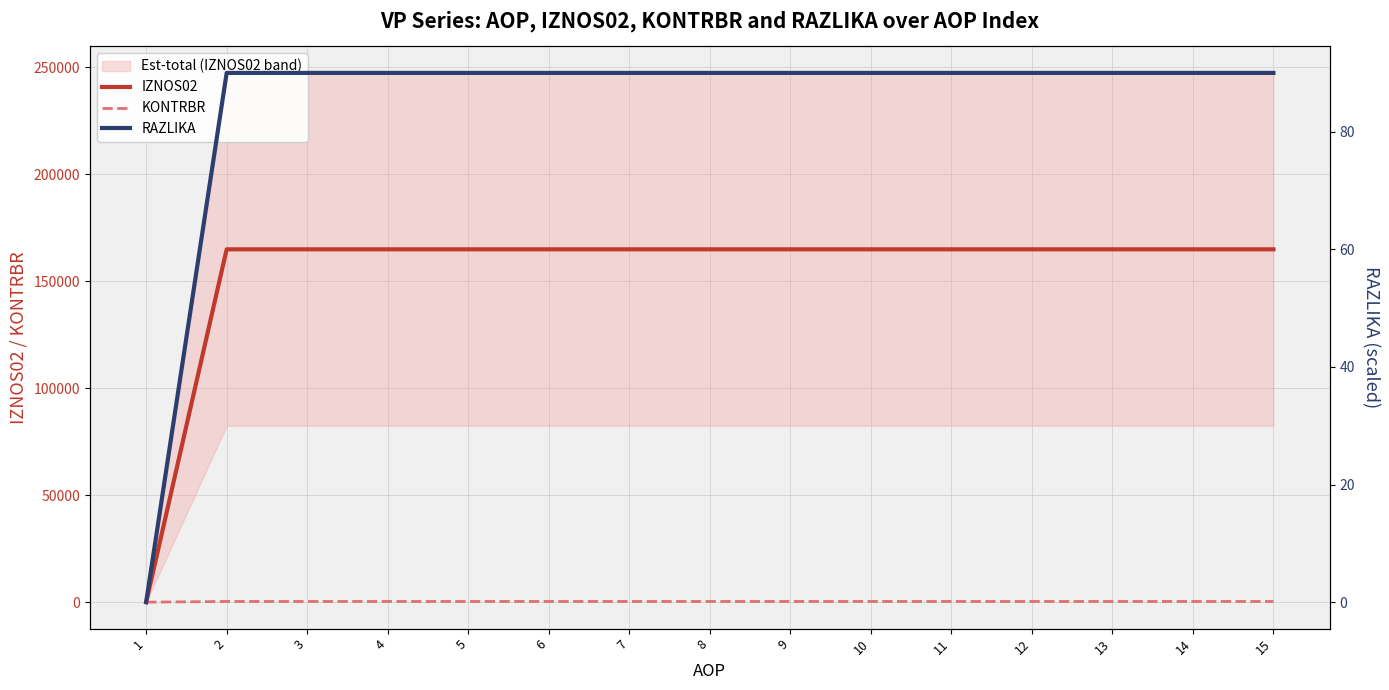

How many values in the IZNOS02 series exceed 164933?

14